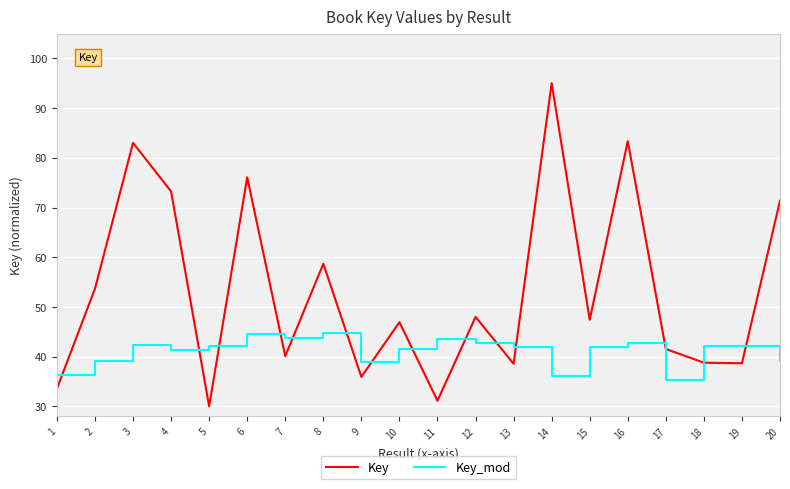

After their last crossing, which series has the higher values: Key or Key_mod?

Key